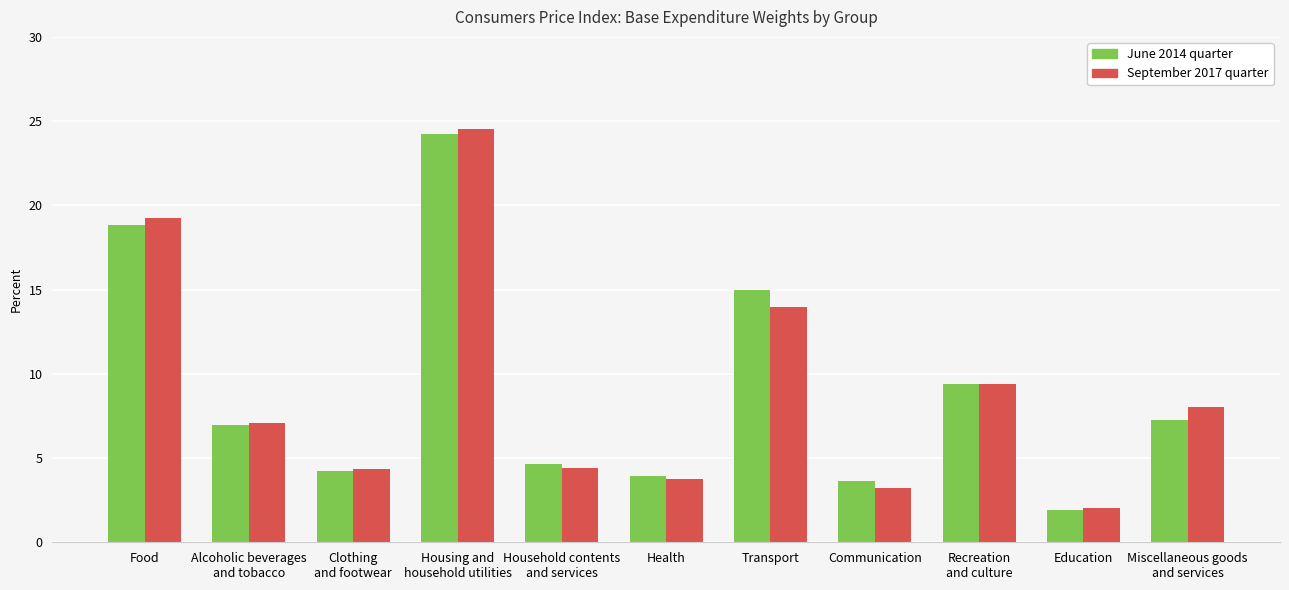

What is the sum of all June 2014 quarter values?

100.0